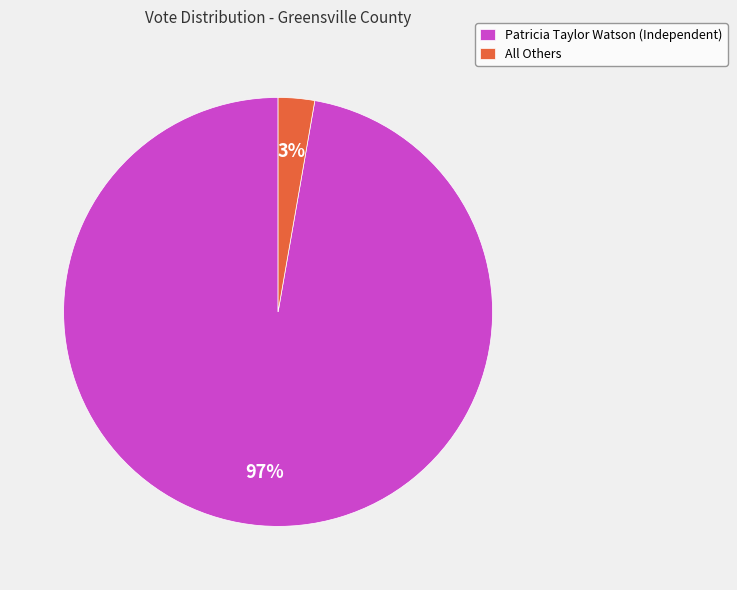

Is All Others the majority of the pie?

No